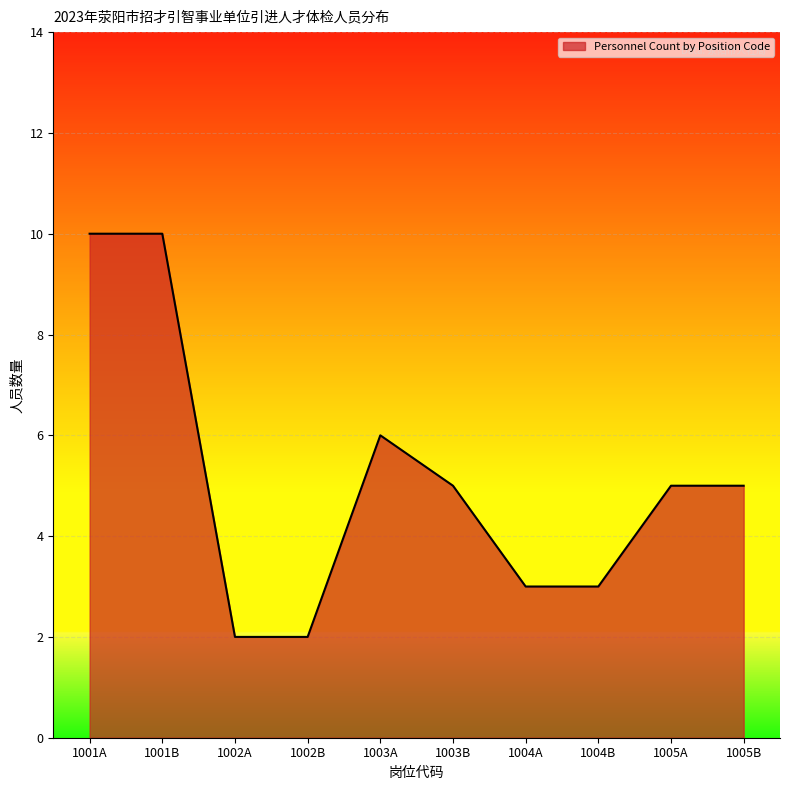

What is the greatest value displayed?

10